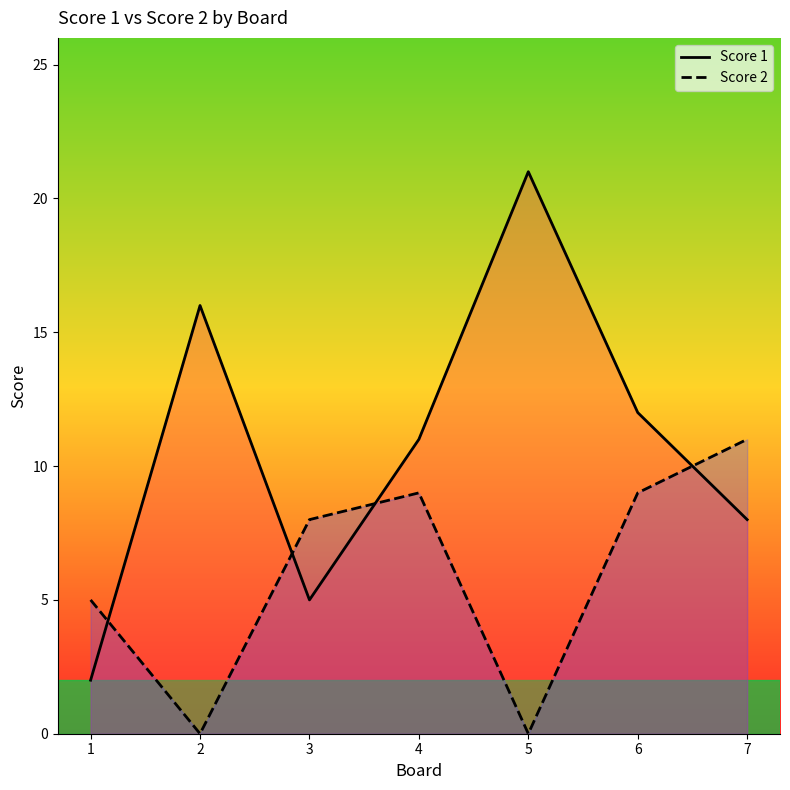

What is the difference between the maximum and second lowest values in the Score 1 series?

16